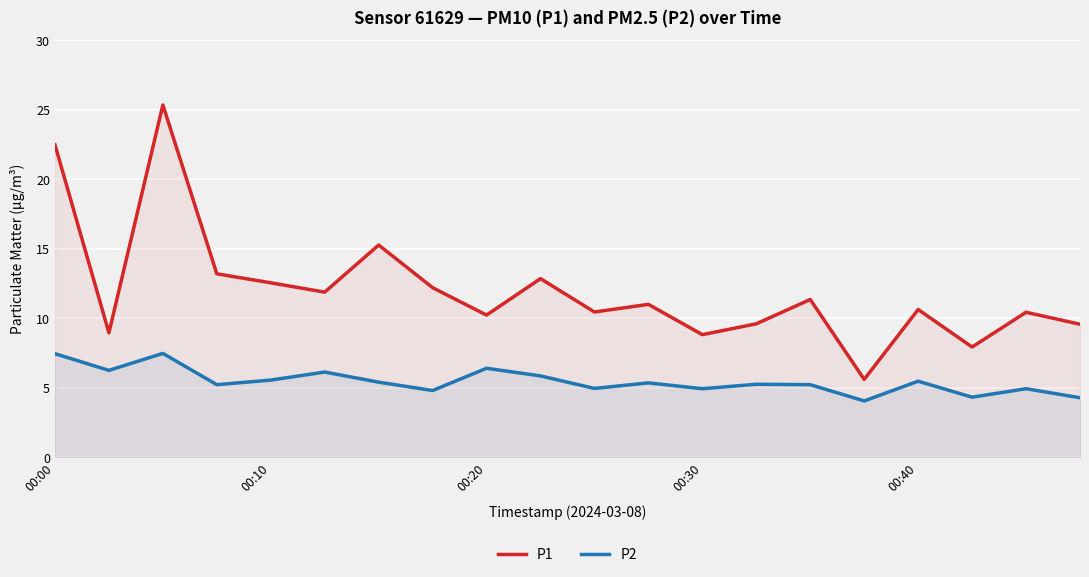

True or false: P2 and P1 cross at least once.

False